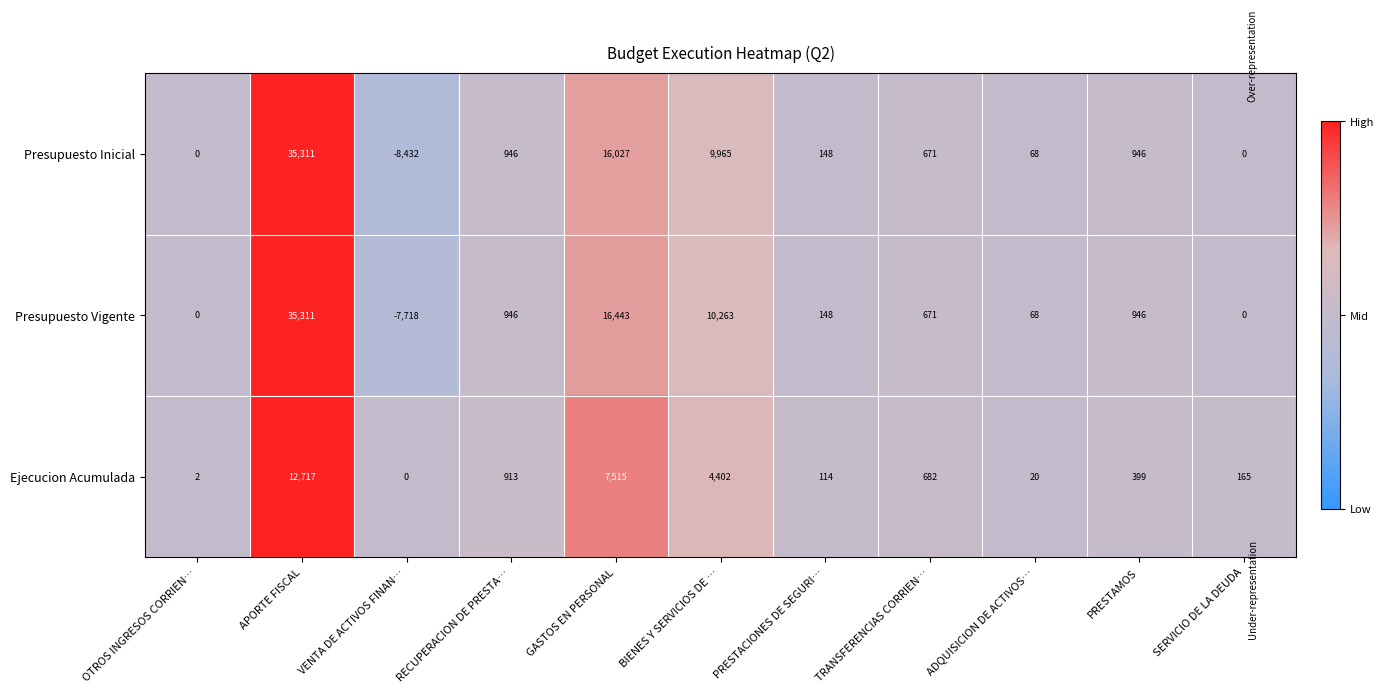

What is the difference between the maximum and second lowest values in the Presupuesto Inicial series?

35311